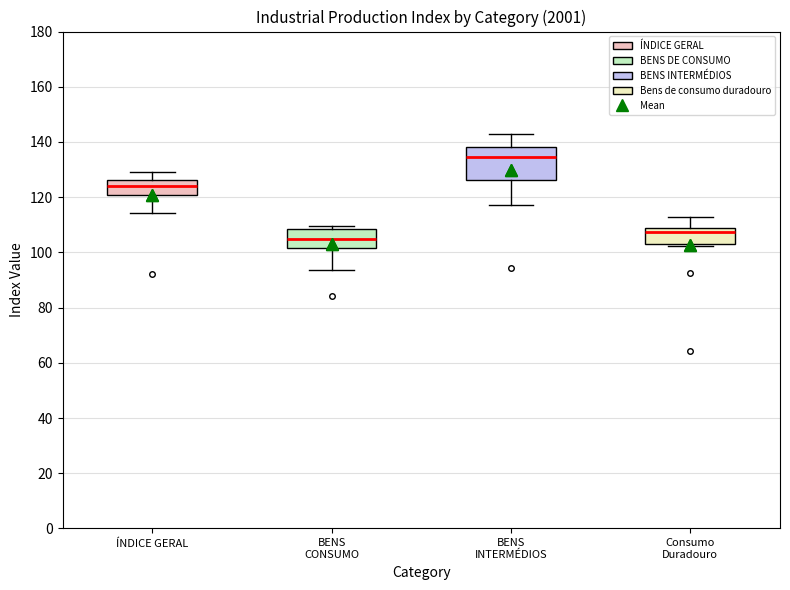

Reading left to right, transcribe this box plot: for each box, give where its median line is, the range the box spans, and where its two whiskers end, as read against the y-axis. The values are not printed on the chart, so give them approximately, as read against the axis.

ÍNDICE GERAL: median 124, box 120 to 126, whiskers 114 to 130
BENS CONSUMO: median 104, box 102 to 108, whiskers 94 to 110
BENS INTERMÉDIOS: median 134, box 126 to 138, whiskers 118 to 144
Consumo Duradouro: median 108 (just below the box's upper edge), box 104 to 108, whiskers 102 to 112